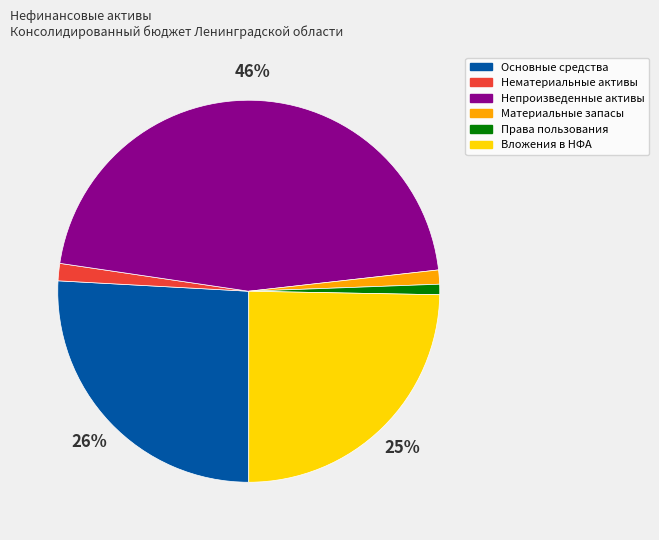

To the nearest percent, what is the difference between the largest and smallest slice percentages?

45%